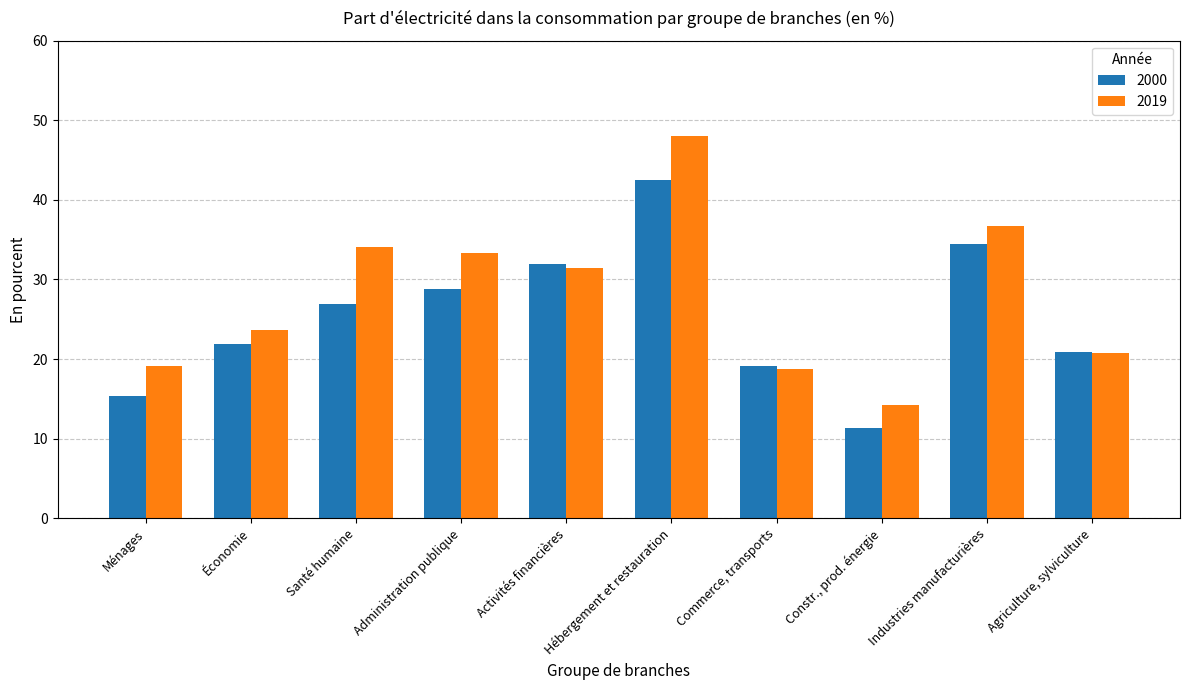

At which category is the sum across all series the highest?

Hébergement et restauration